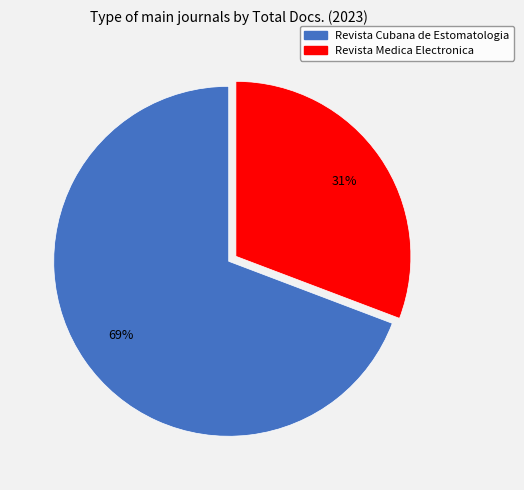

Which slice is the smallest?

Revista Medica Electronica